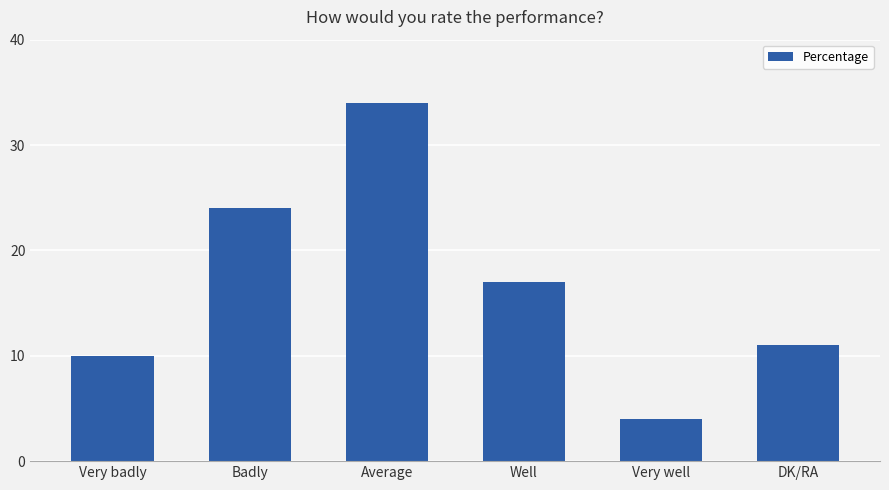

The chart shows a value of 42 at Badly. True or false?

False